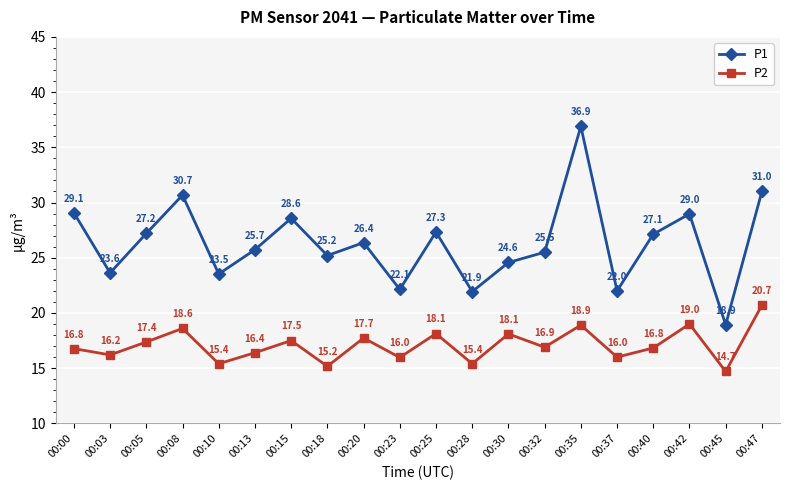

The value of P1 at 00:42 is 48.1. True or false?

False